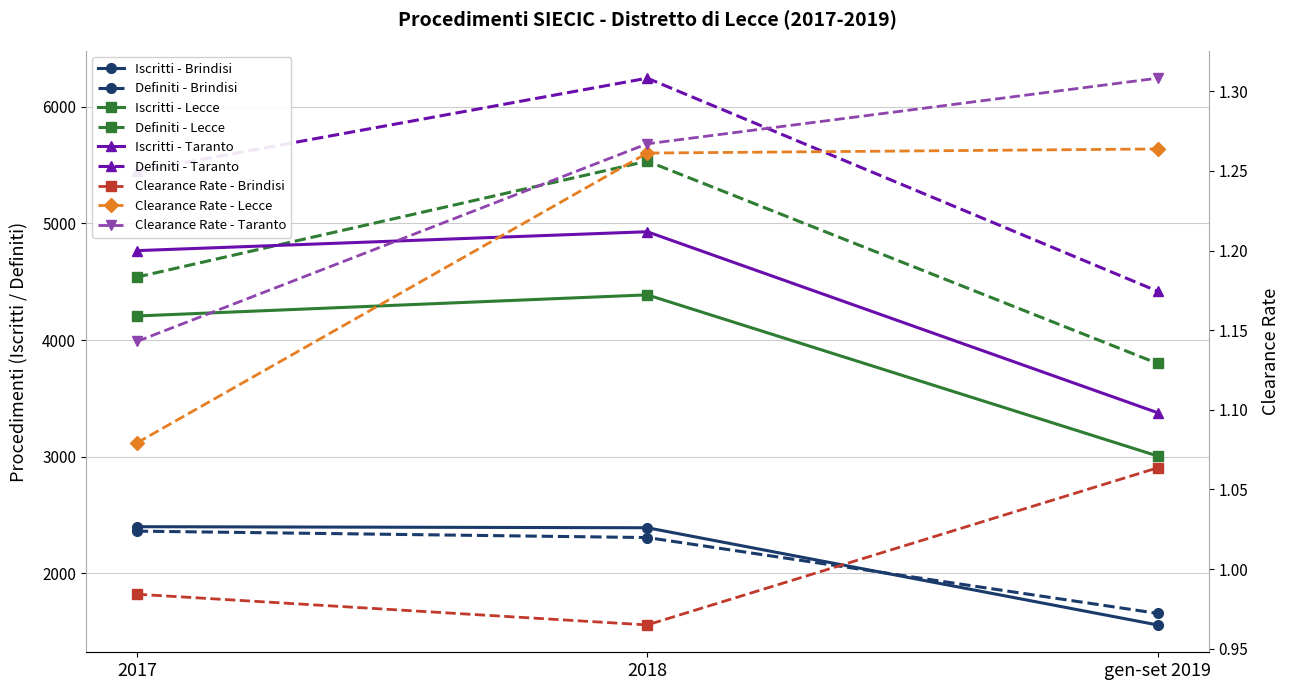

True or false: Definiti - Brindisi has a value of 3913 at 2017.

False